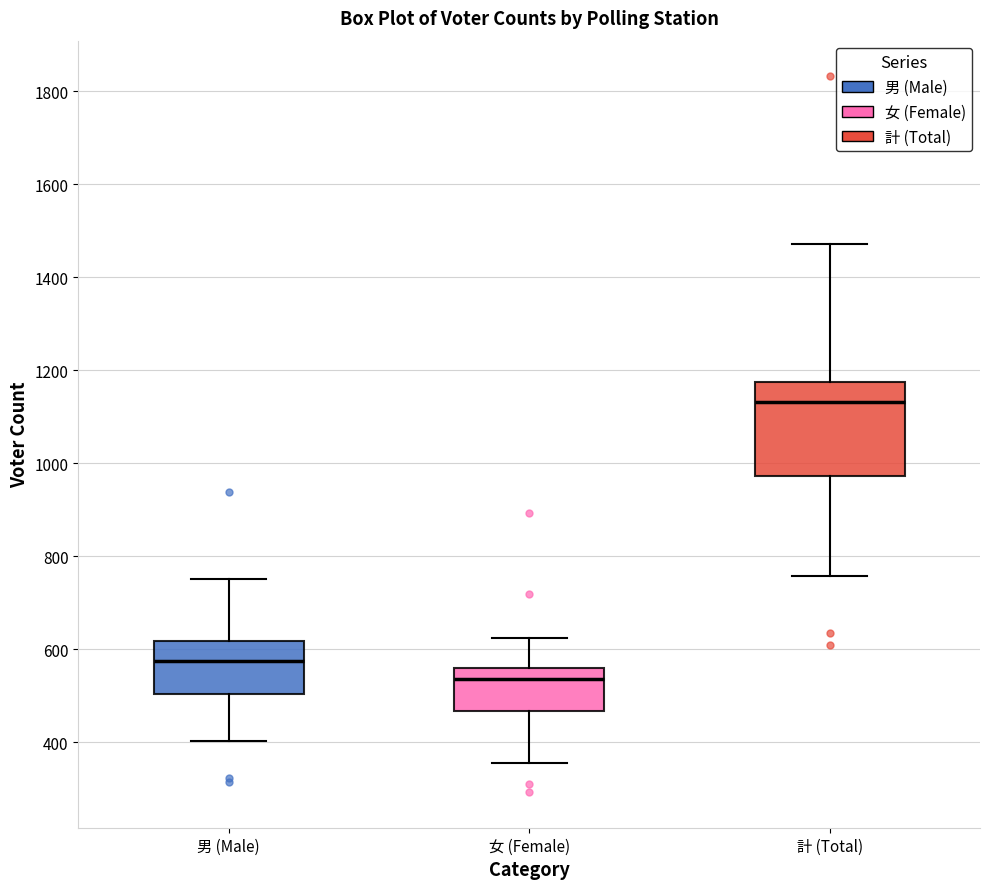

Which box is the tallest, from its lower edge to its upper edge?

計 (Total)